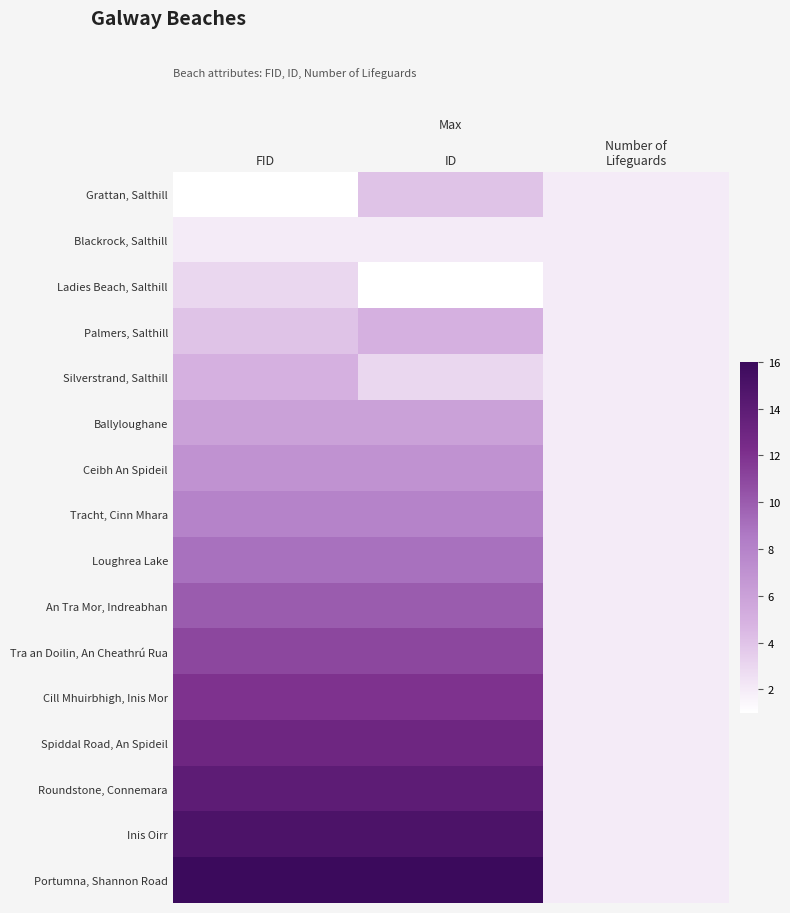

Which series has the largest total across all categories?

Portumna, Shannon Road